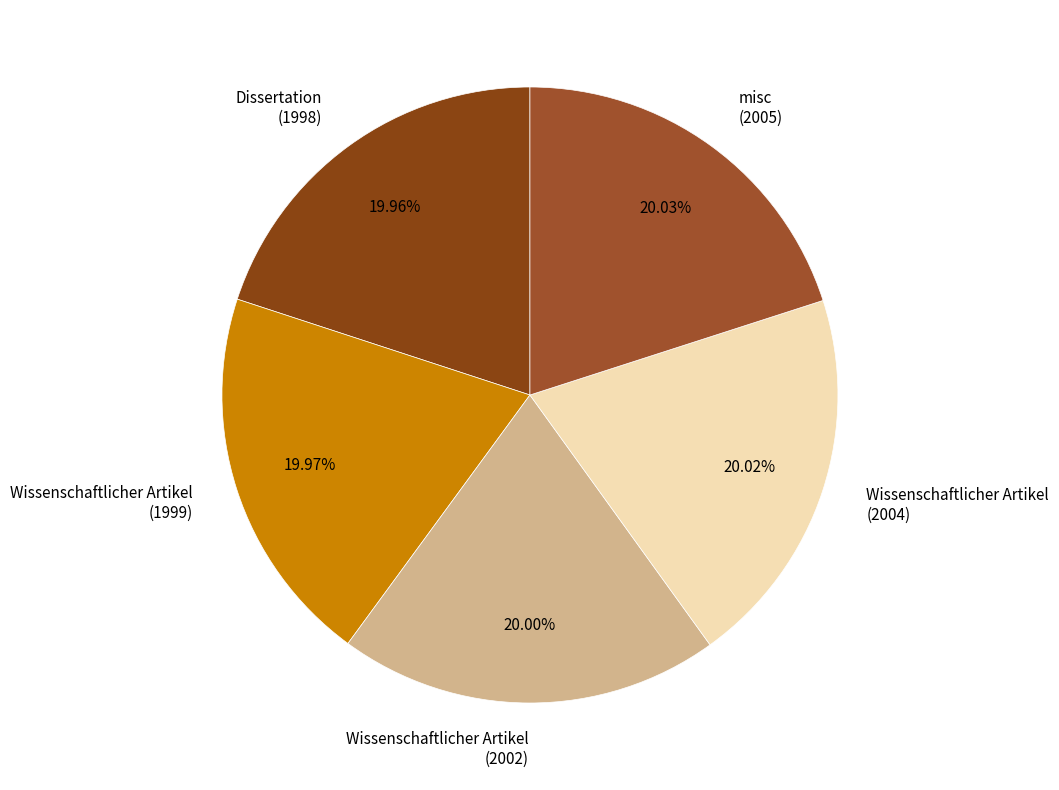

Is there a majority slice in this chart?

No